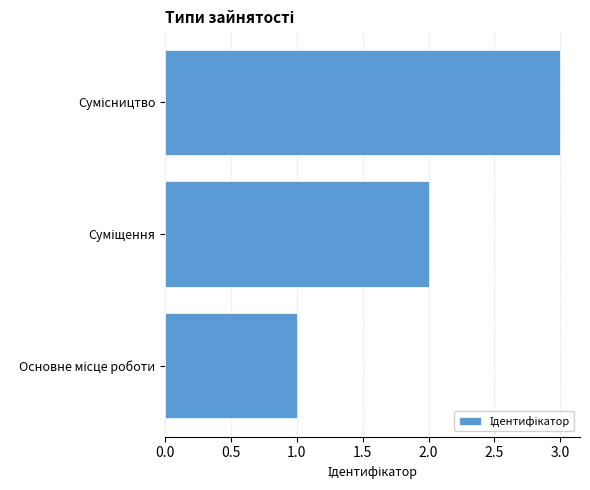

What is the greatest value displayed?

3